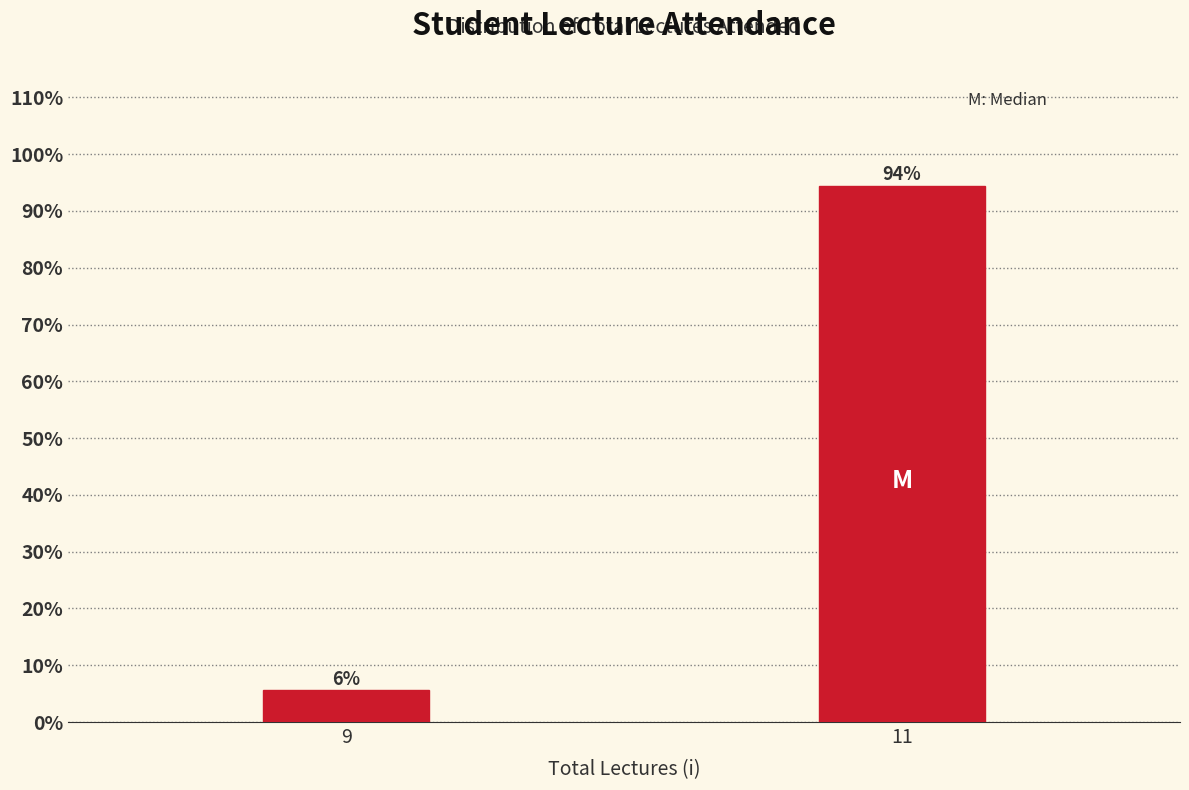

What is the sum of the values at 11 and 9?

100.0